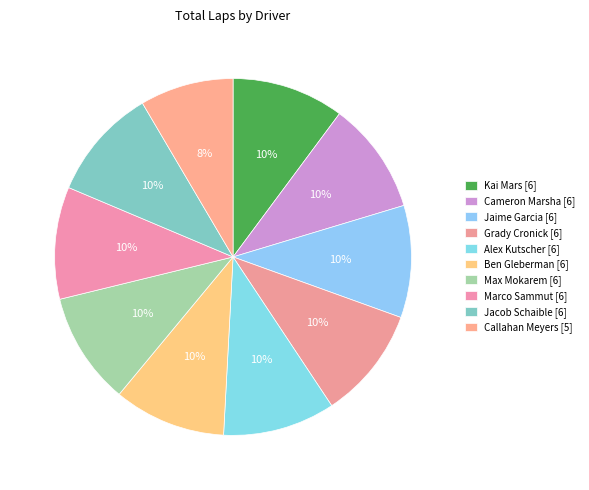

The Marco Sammut slice represents 10% of the pie. True or false?

True